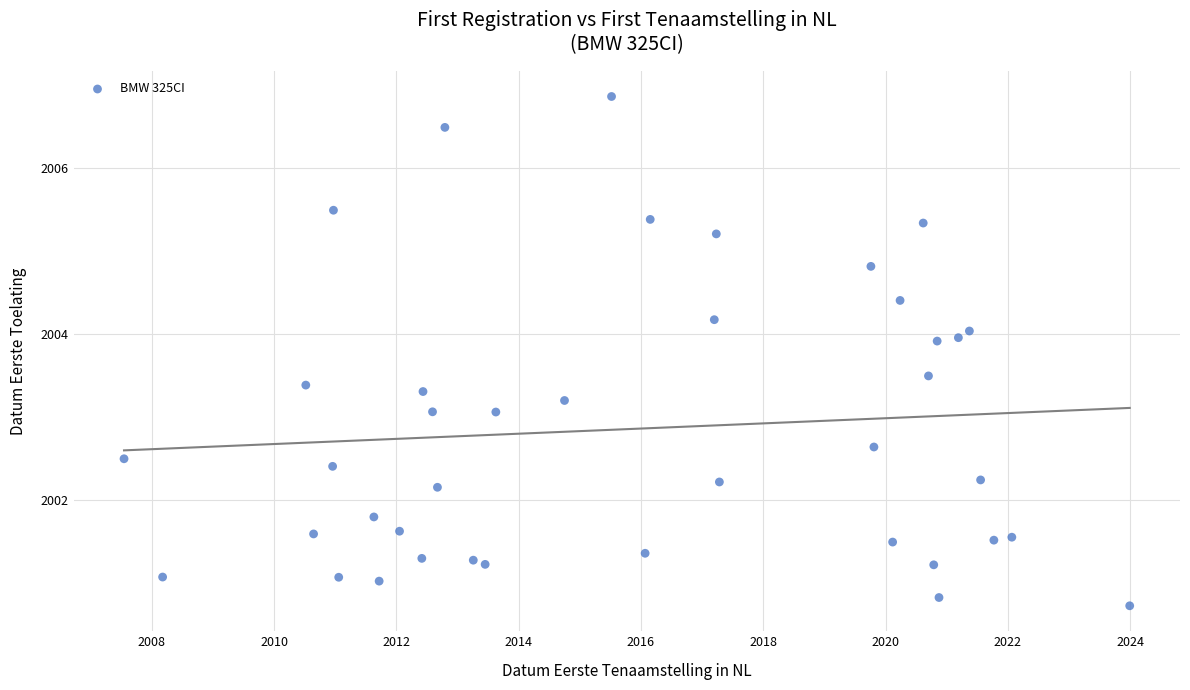

What is the range of Y values (max minus min)?

6.1